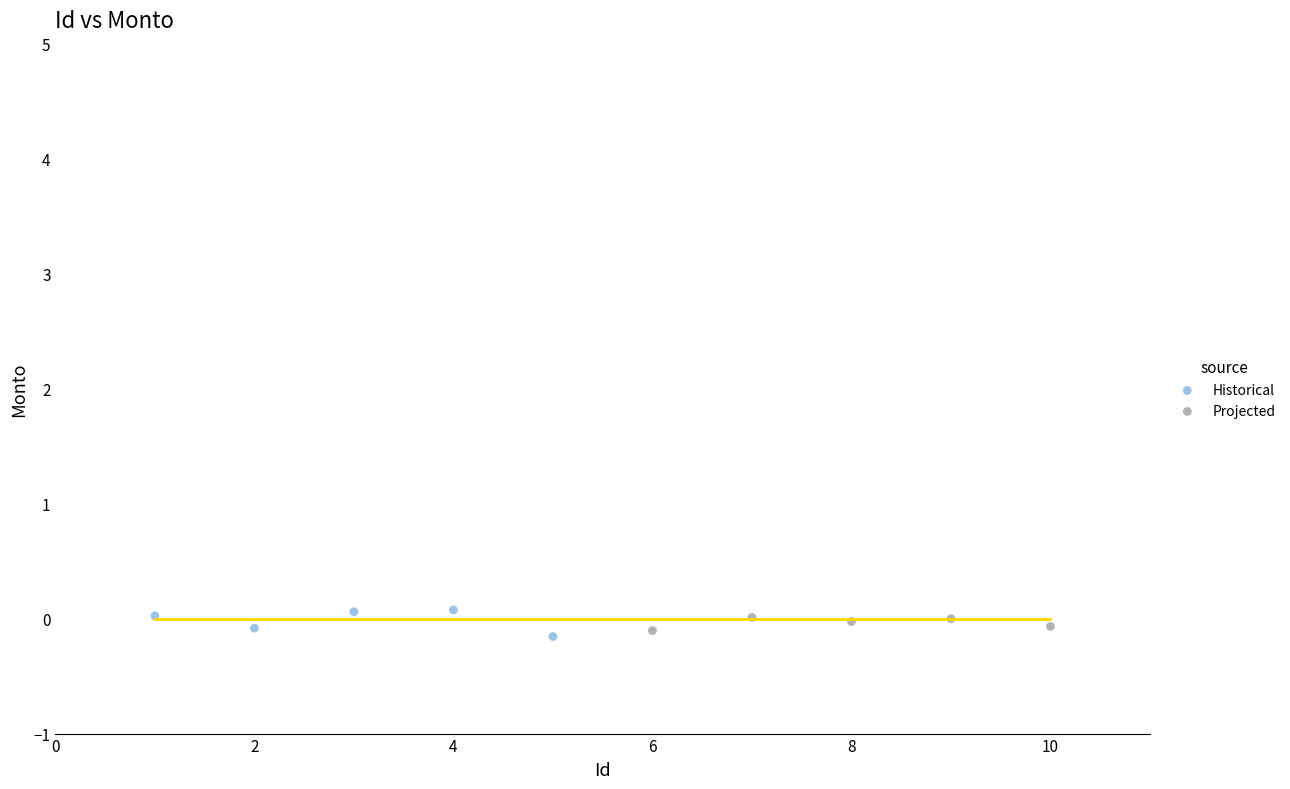

Which series has the largest Y range (max minus min)?

Historical